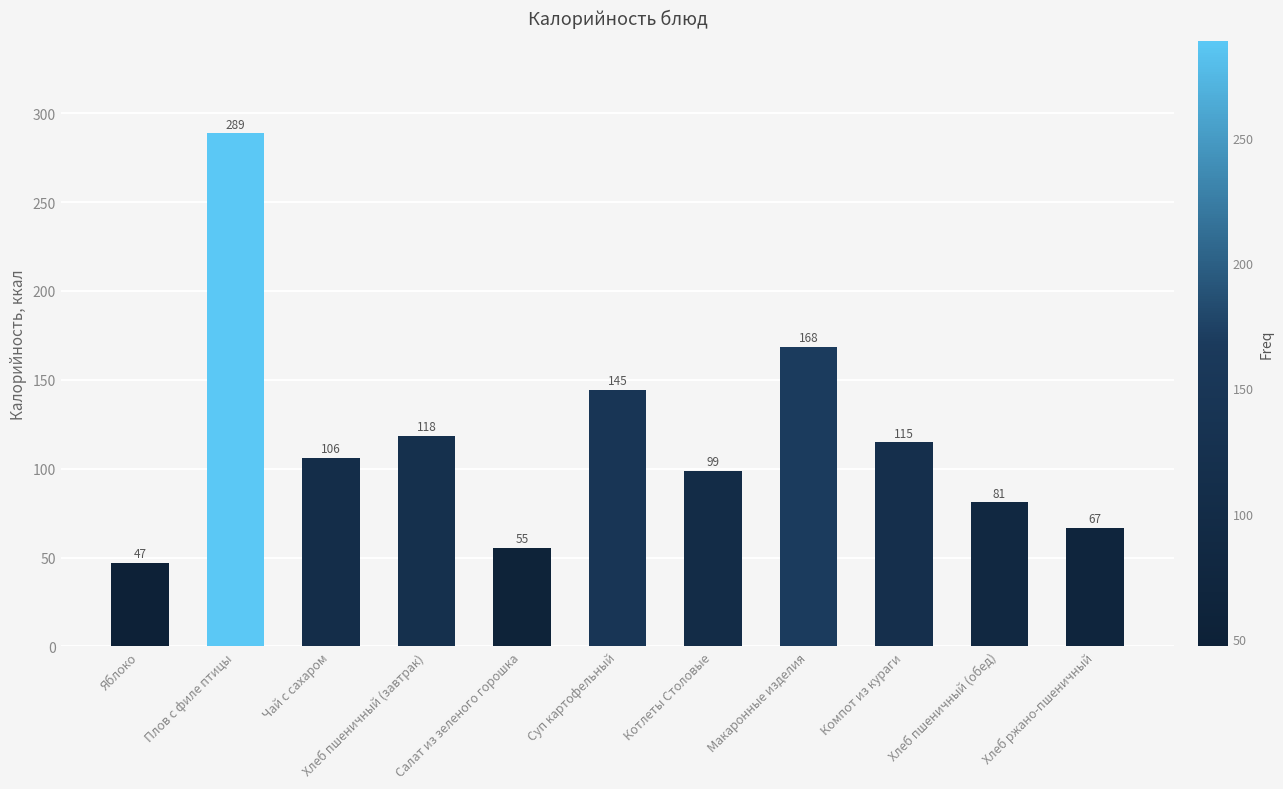

What is the change in value from Плов с филе птицы to Хлеб ржано-пшеничный?

-222.1